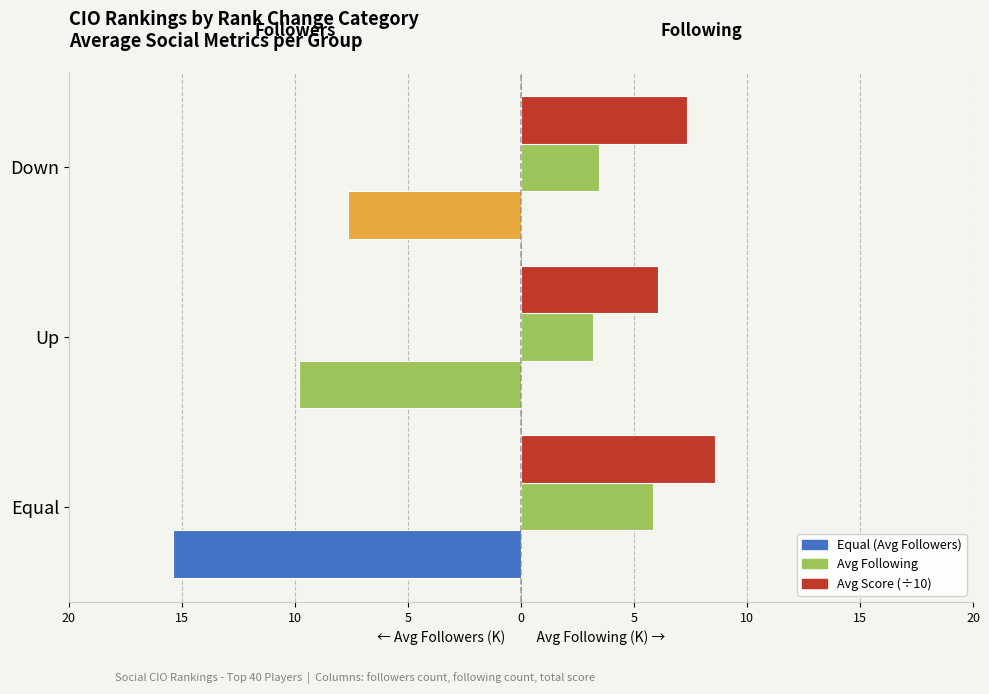

Are the bars horizontal?

Yes